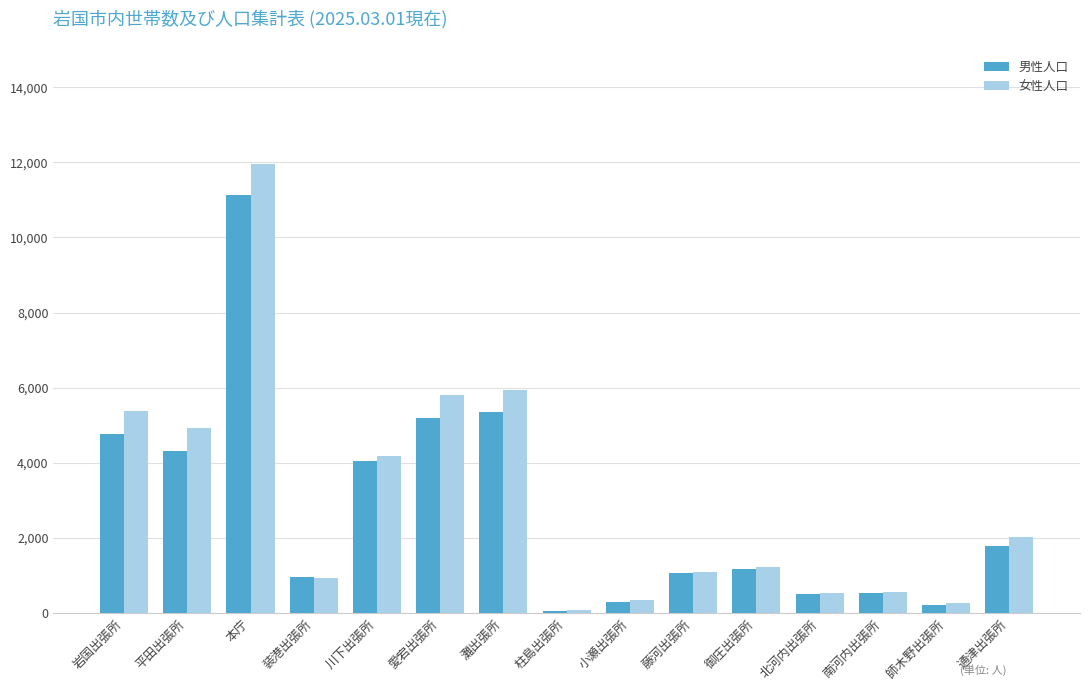

Which series has the widest spread of values?

女性人口